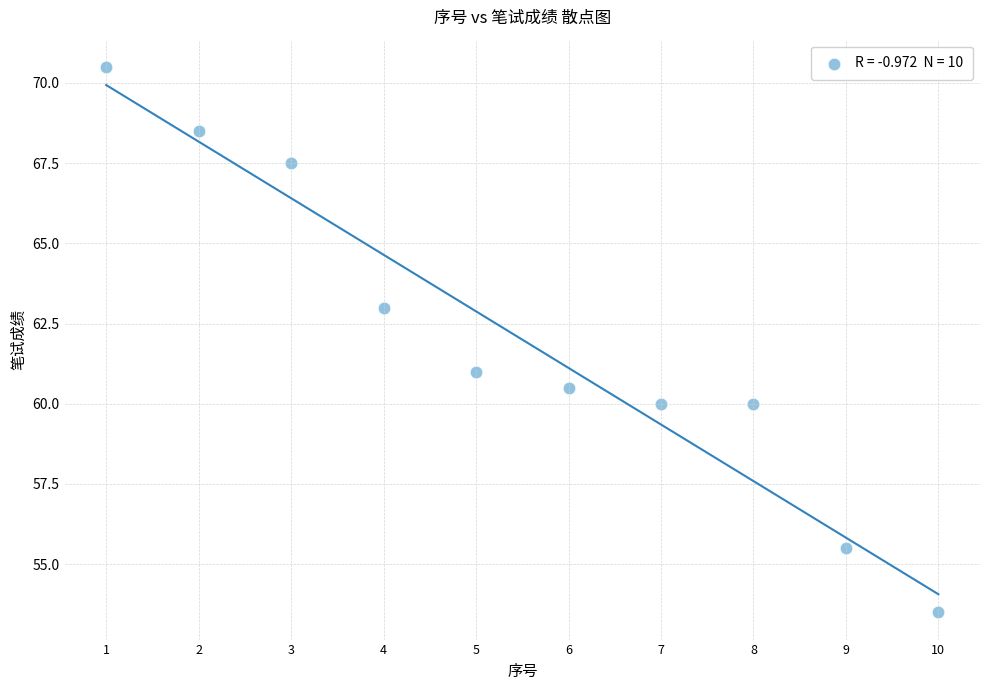

What is the average Y value?

62.0